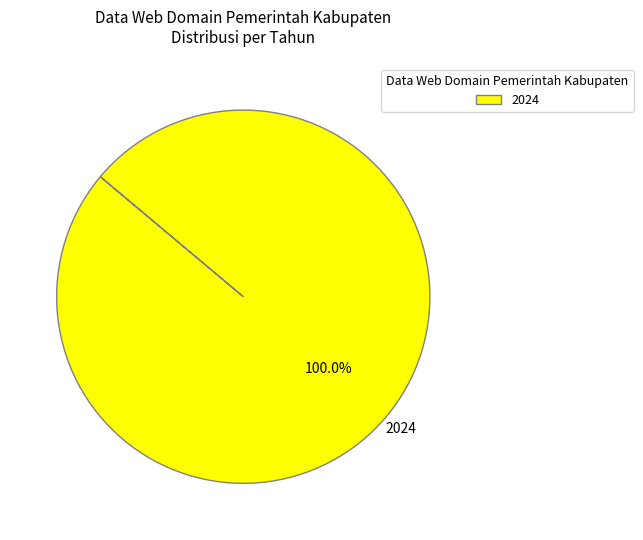

Which slice represents more than half of the pie?

2024